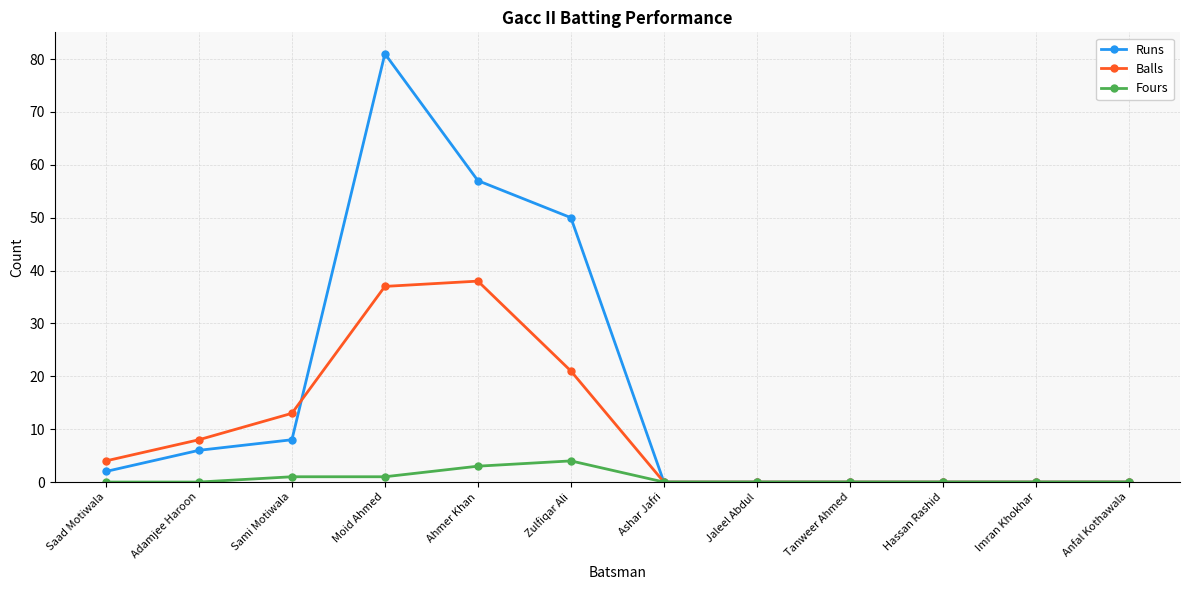

Which series has the largest total across all categories?

Runs